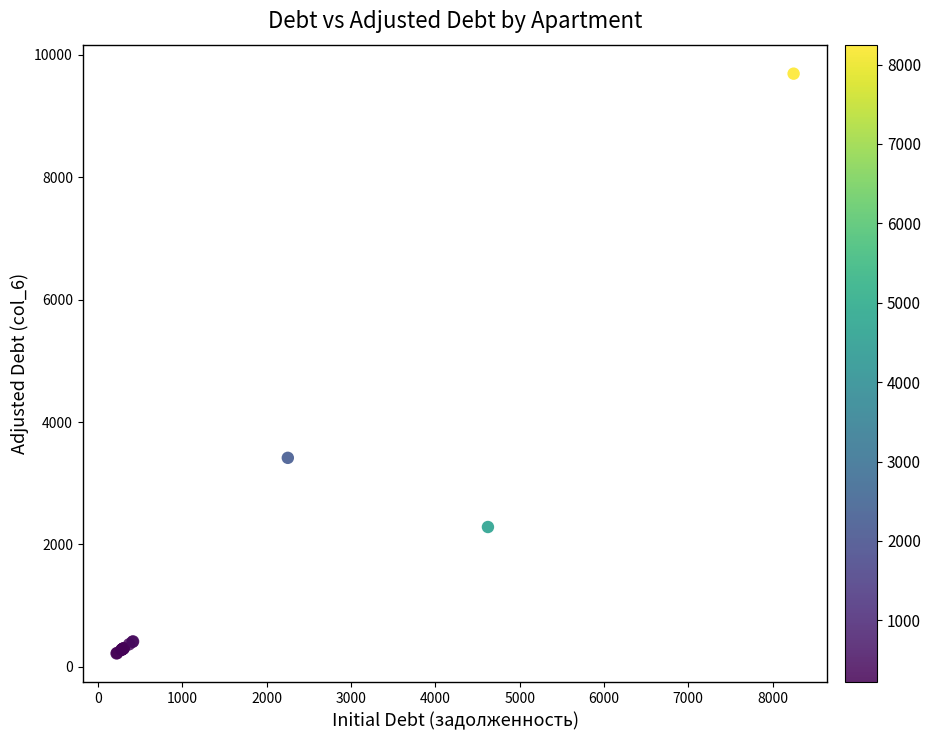

What Y value in the scatter plot is closest to 4955?

3414.5